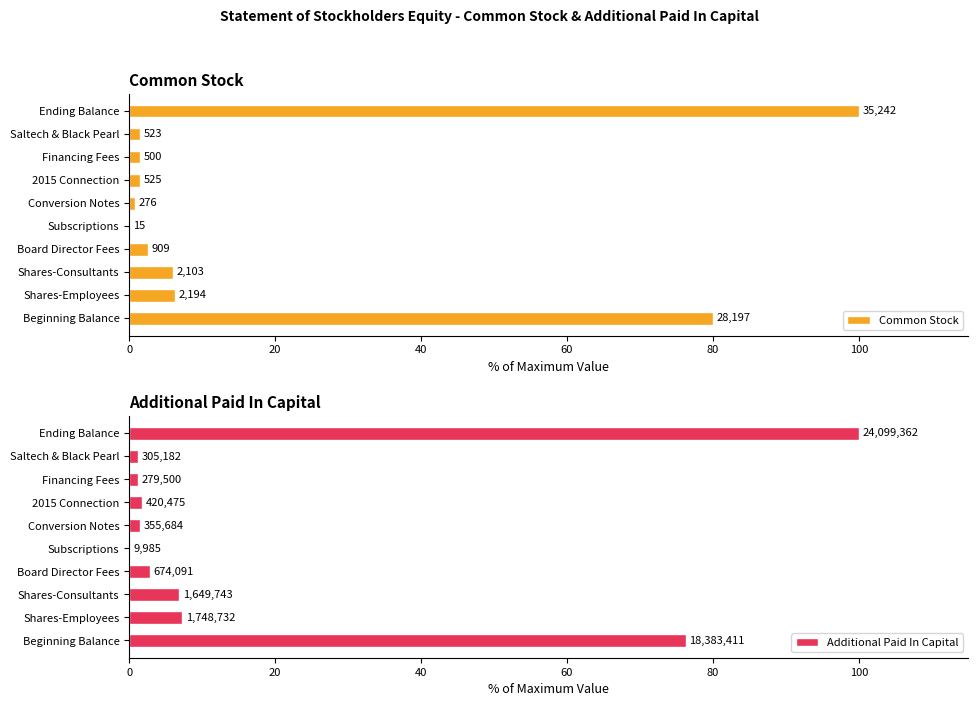

Rank the series at Beginning Balance from lowest to highest value.

Additional Paid In Capital, Common Stock